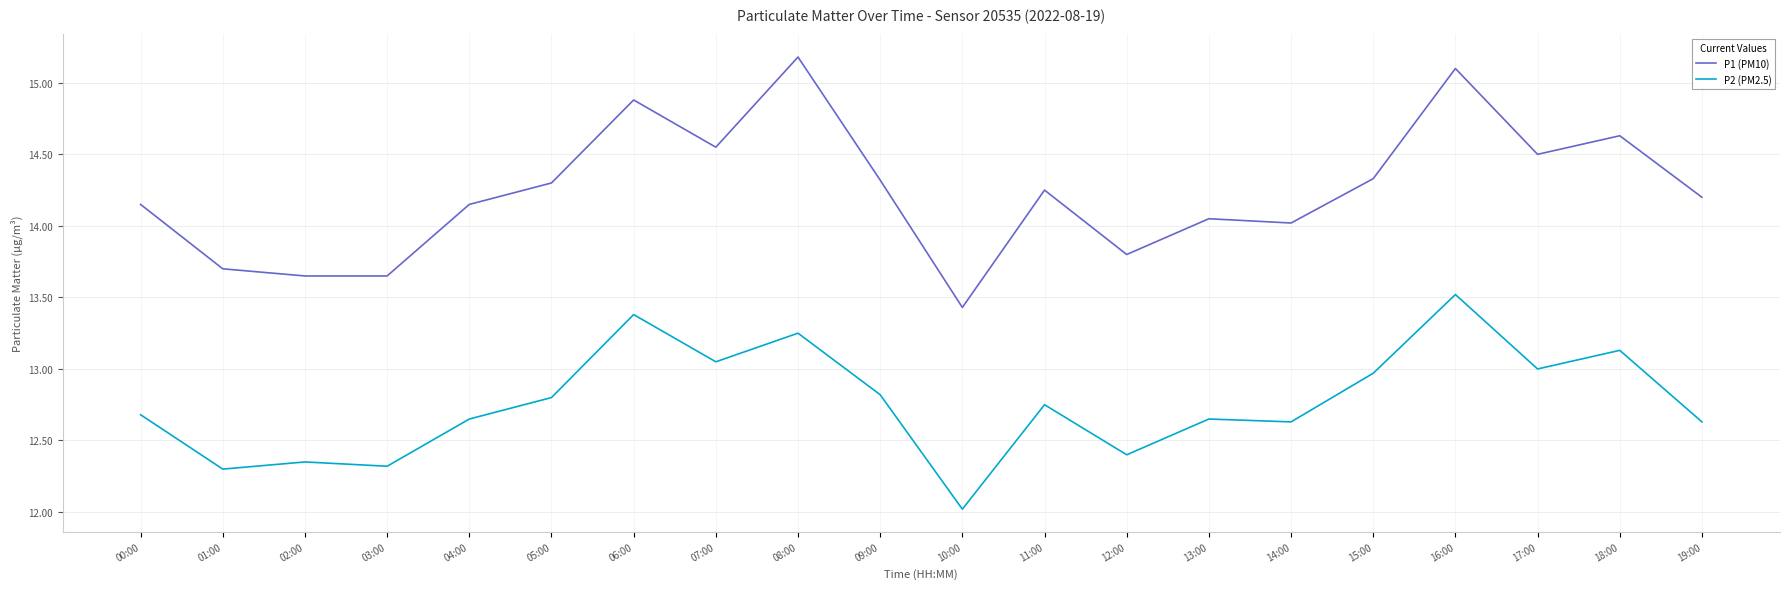

What position from the right is 01:00?

19